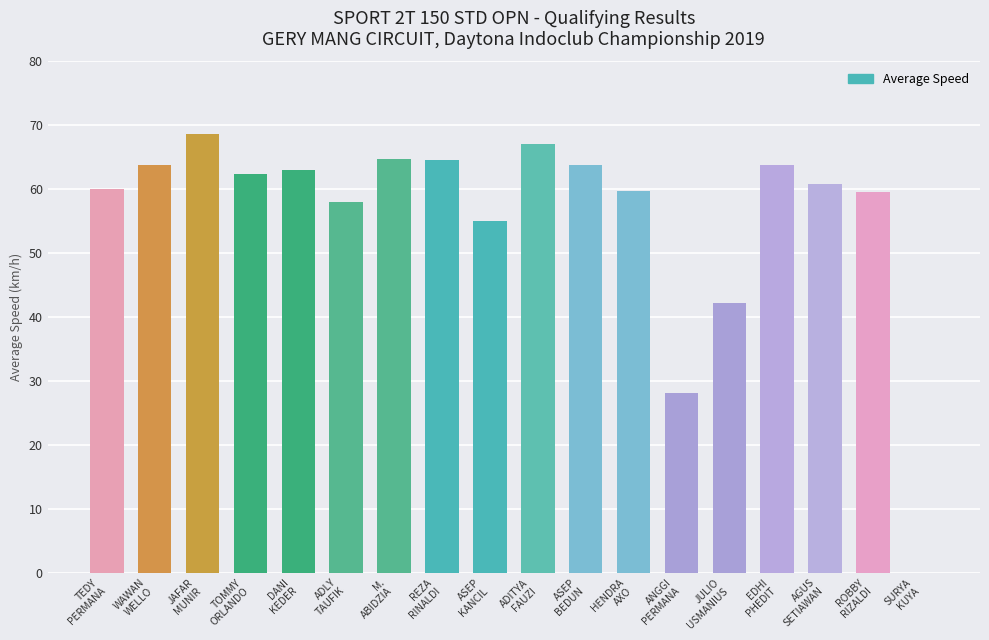

What is the approximate value at M.
ABIDZIA?

64.7